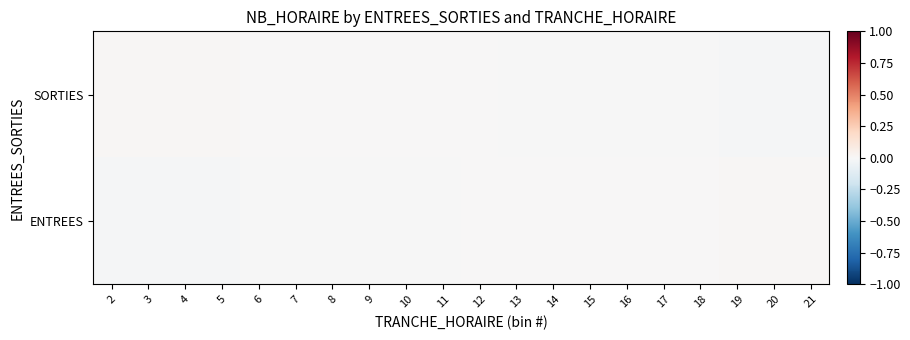

At how many categories does at least one series exceed 0?

19